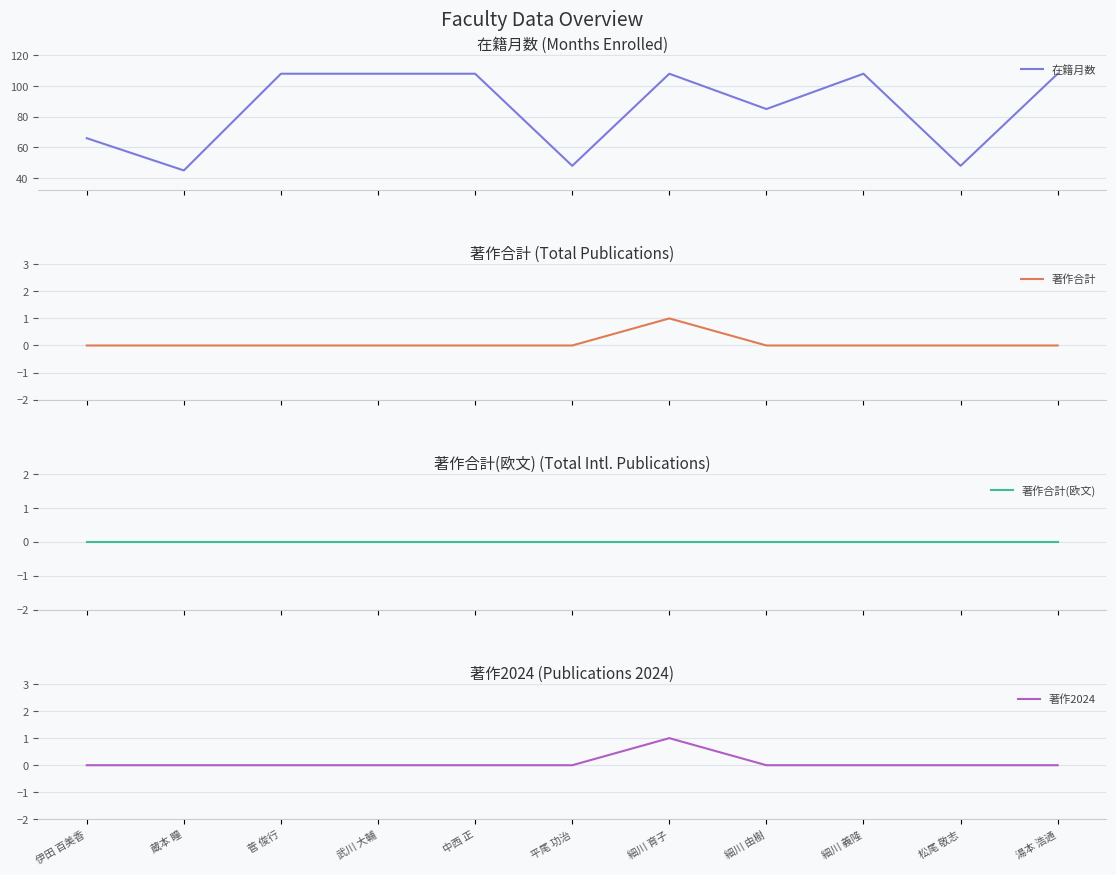

The value of 著作合計 at 伊田 百美香 is 0. True or false?

True